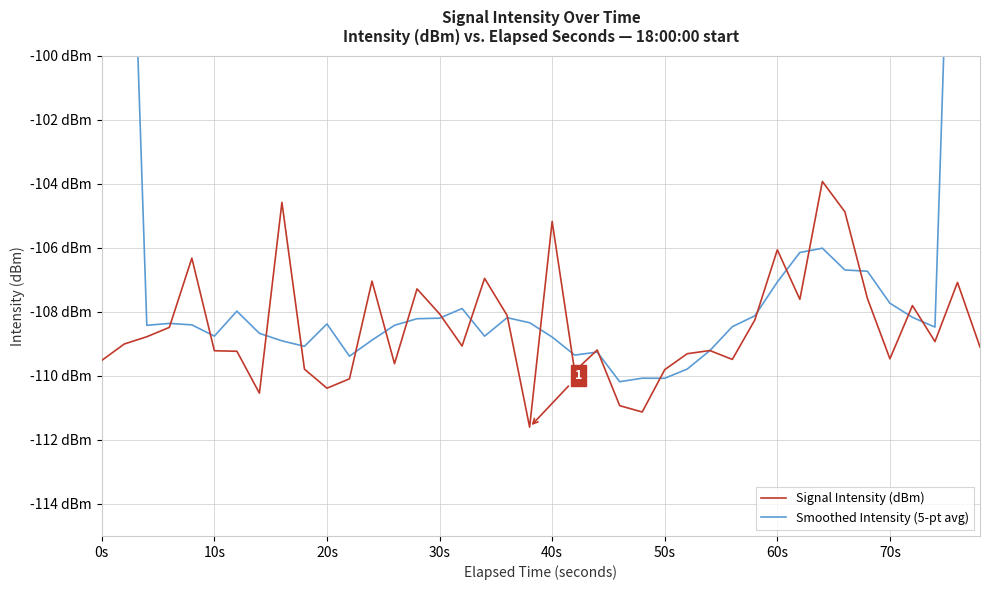

How many times do Signal Intensity (dBm) and Smoothed Intensity (5-pt avg) cross each other?

22